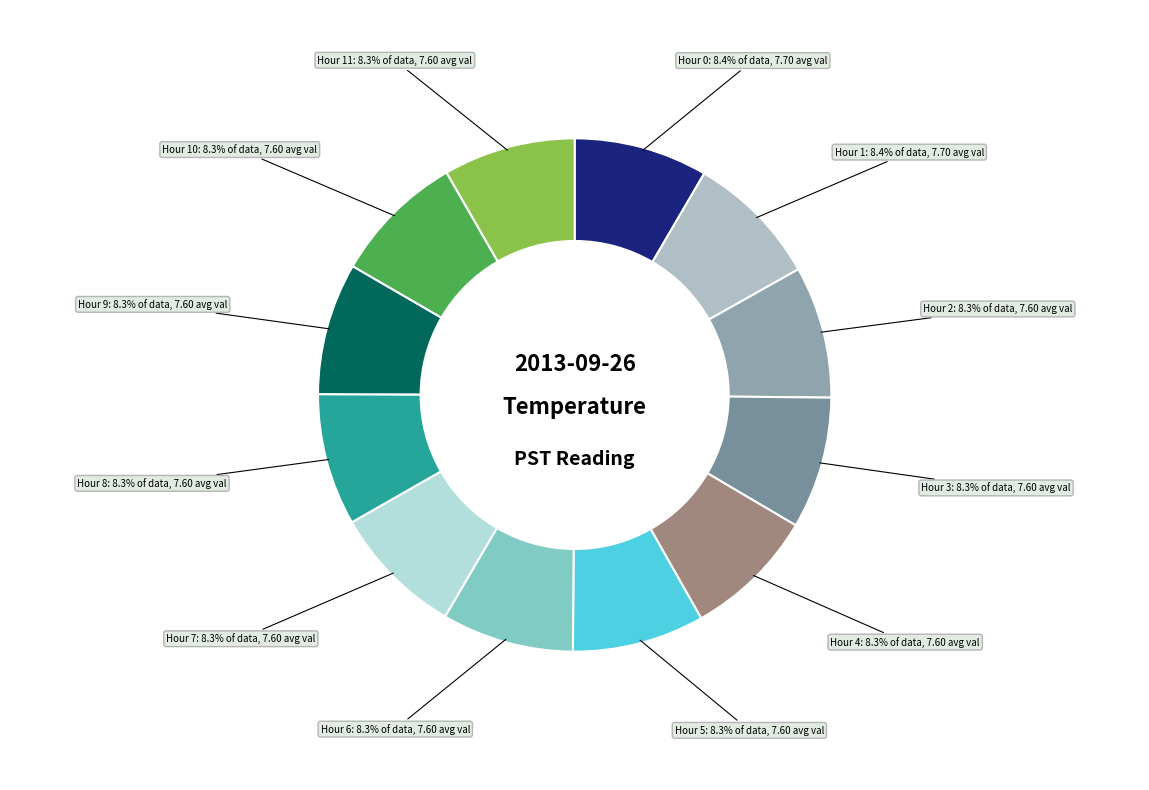

Does any single category account for the majority?

No